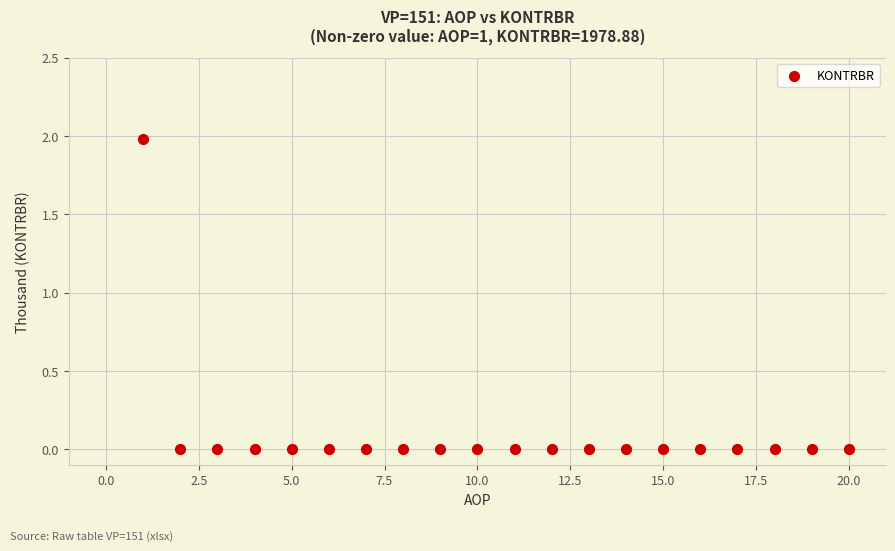

What is the range of X values (max minus min)?

19.0